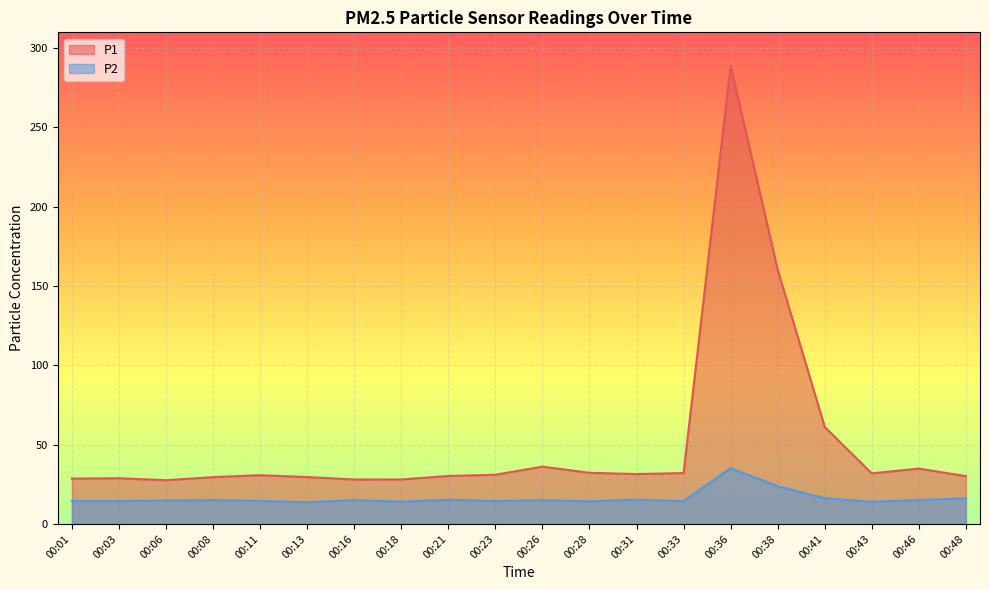

Does the chart display data point markers on the line(s)?

No